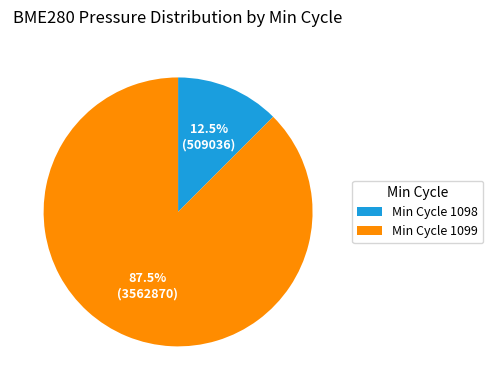

What is the largest slice in the pie chart?

Min Cycle 1099